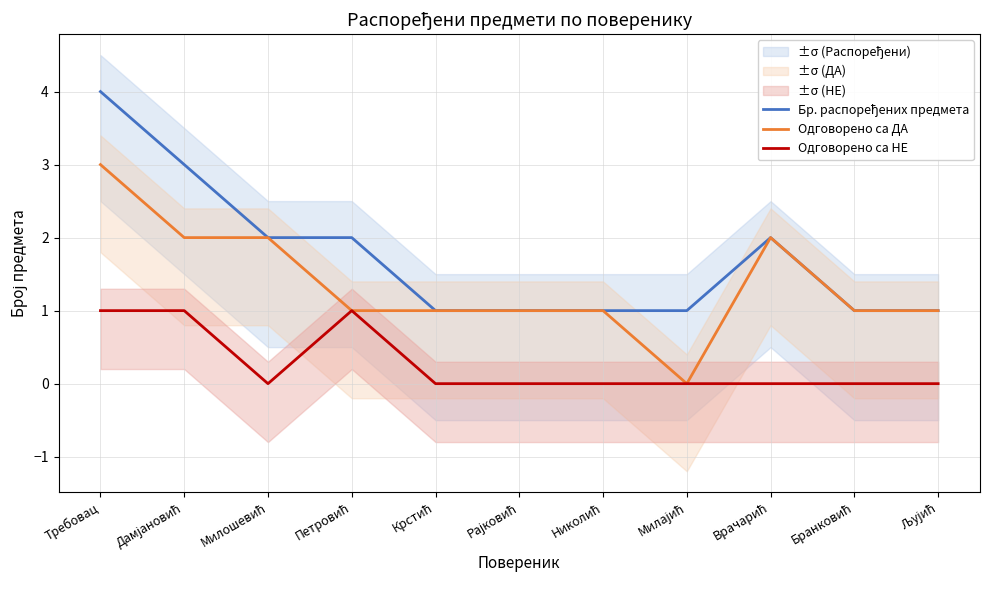

What is the maximum value shown in the chart?

4